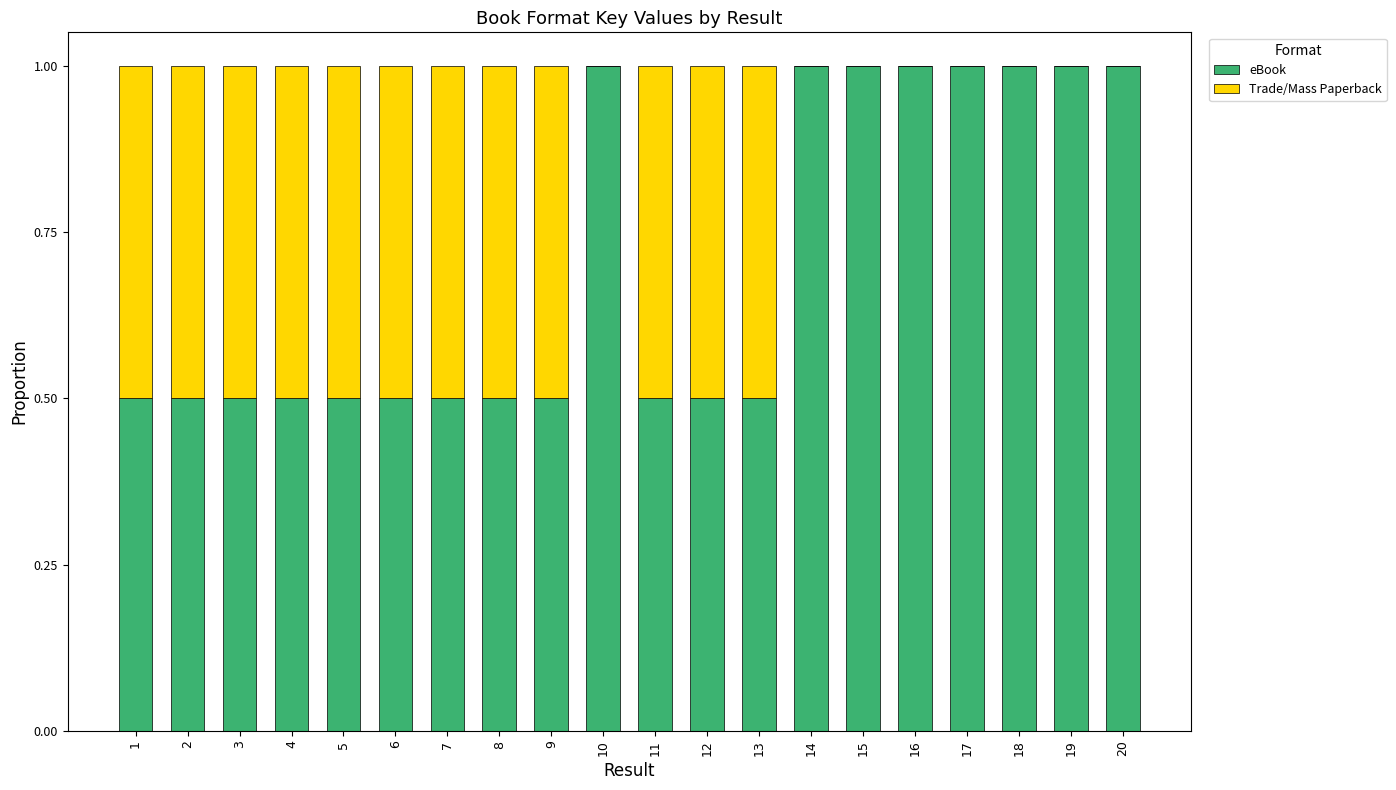

True or false: eBook has a value of 1.7 at 18.

False